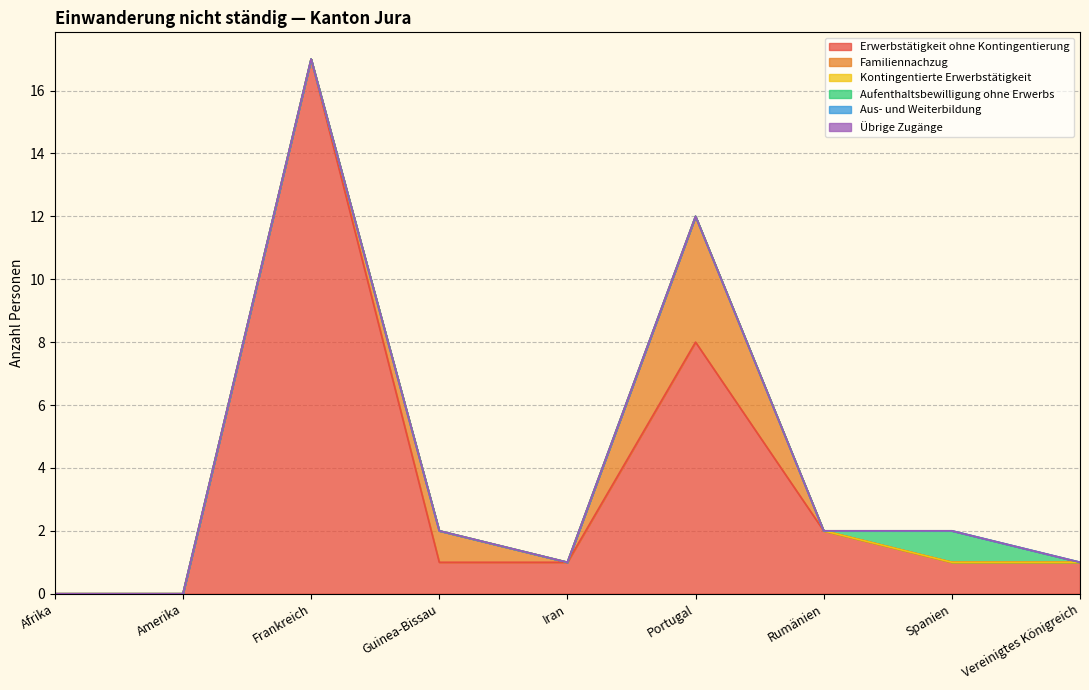

Between Iran and Spanien, which is larger?

Iran